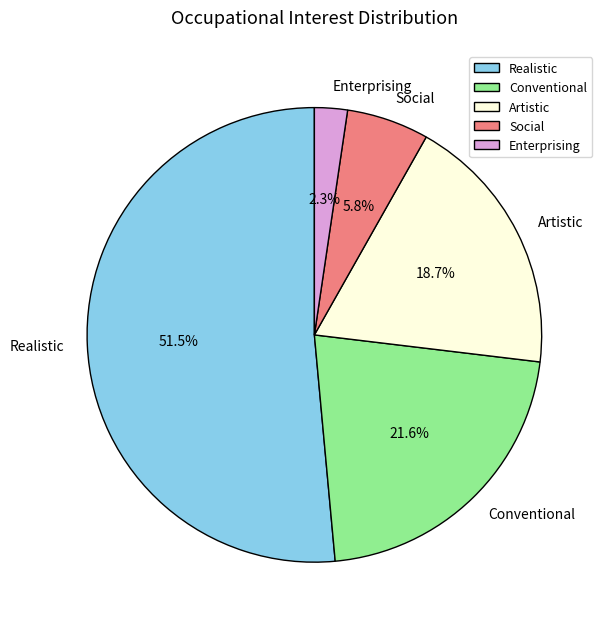

The Conventional slice represents 22% of the pie. True or false?

True